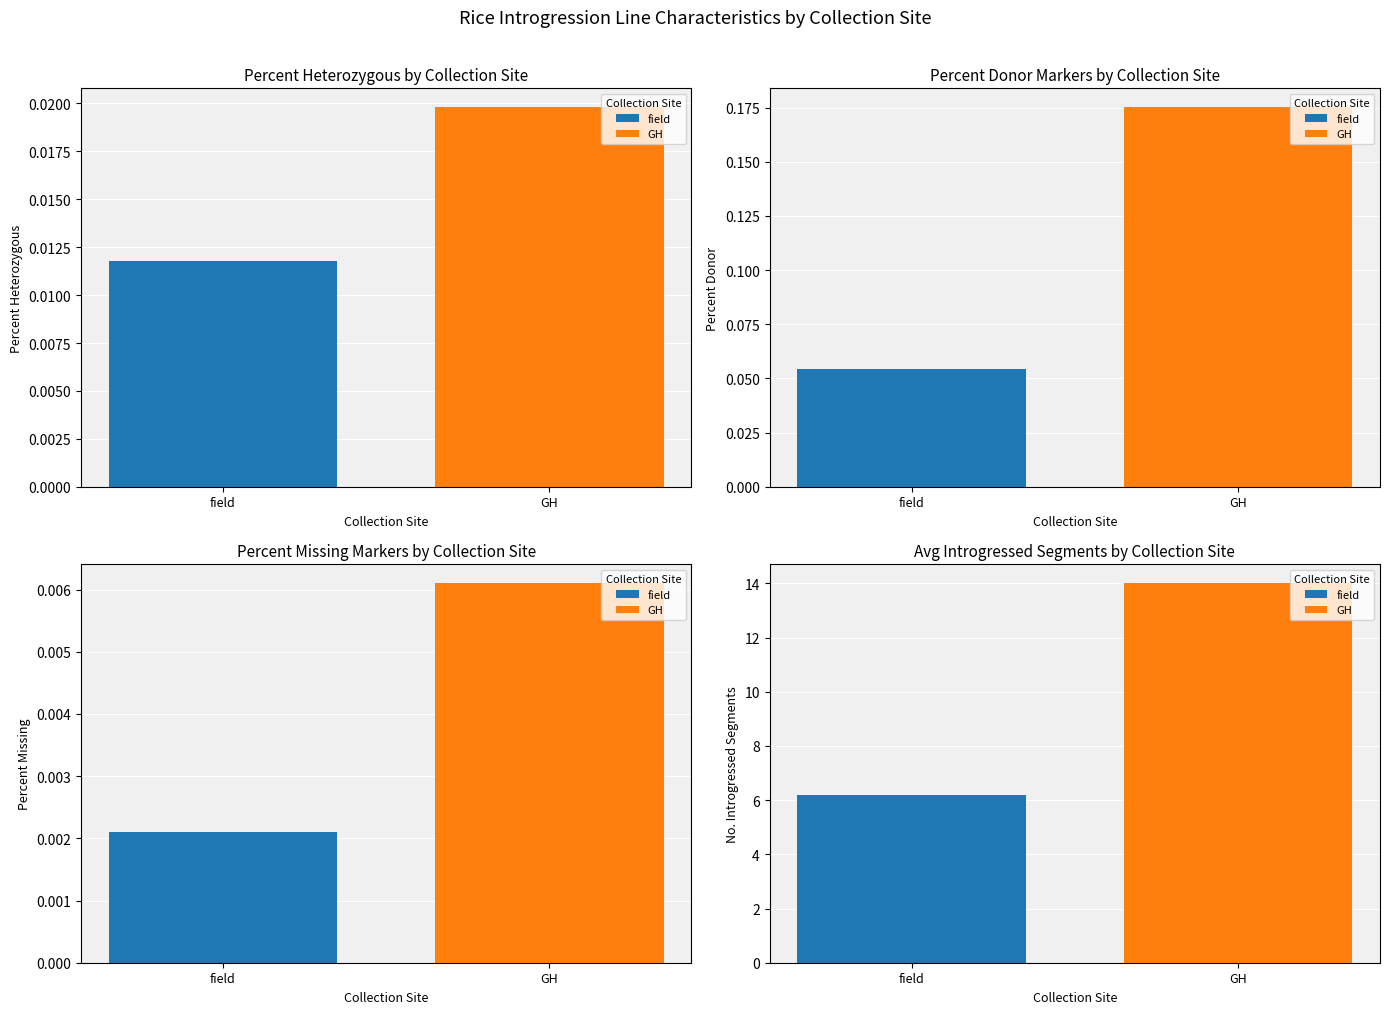

At which label does Percent Missing reach its peak?

GH